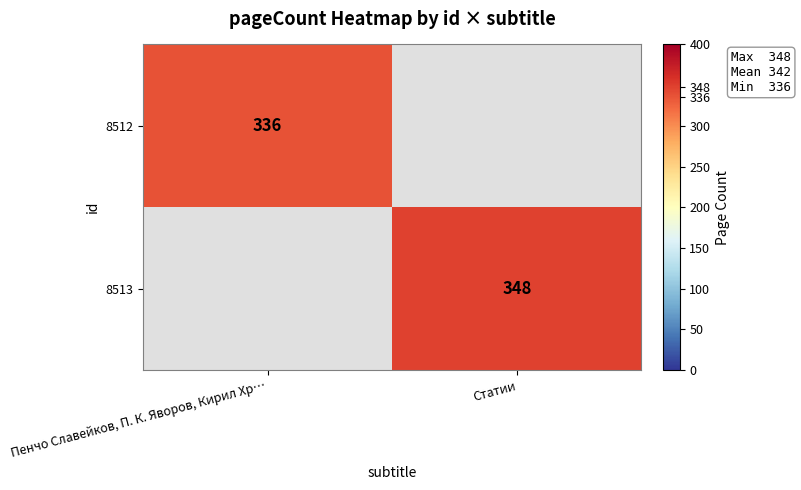

What is the greatest value displayed?

348